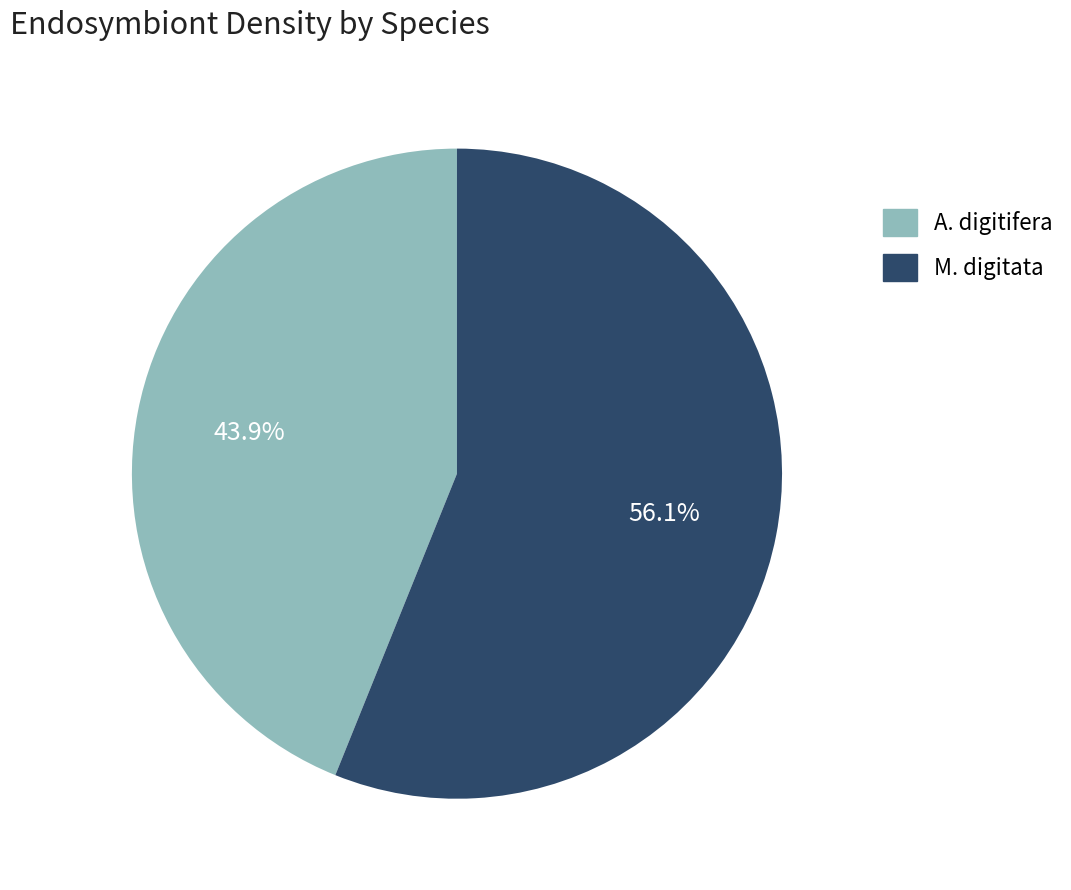

What is the smallest slice in the pie chart?

A. digitifera